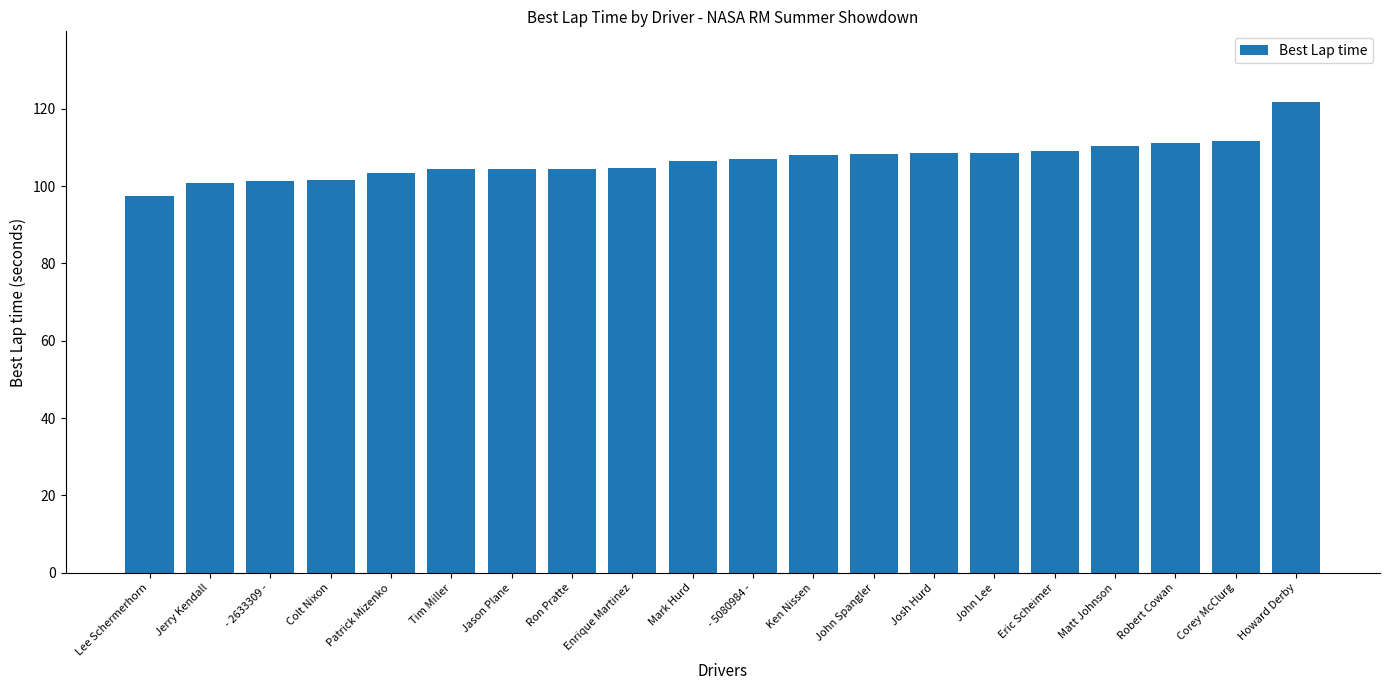

What is the label of the 8th bar from the right?

John Spangler